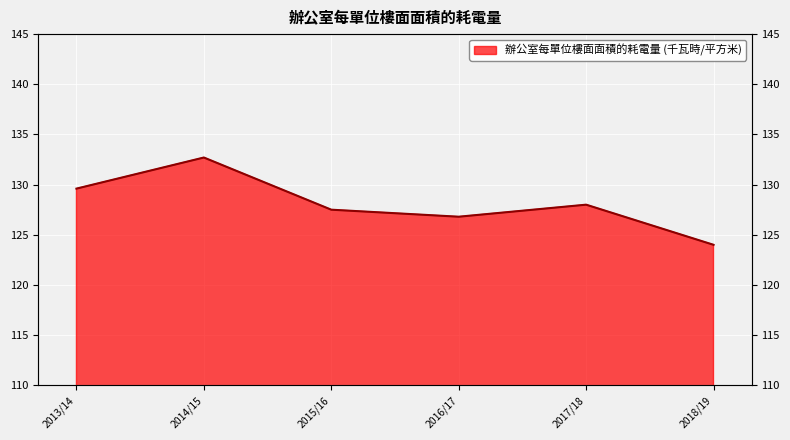

True or false: the data shows 71.7 at 2017/18.

False